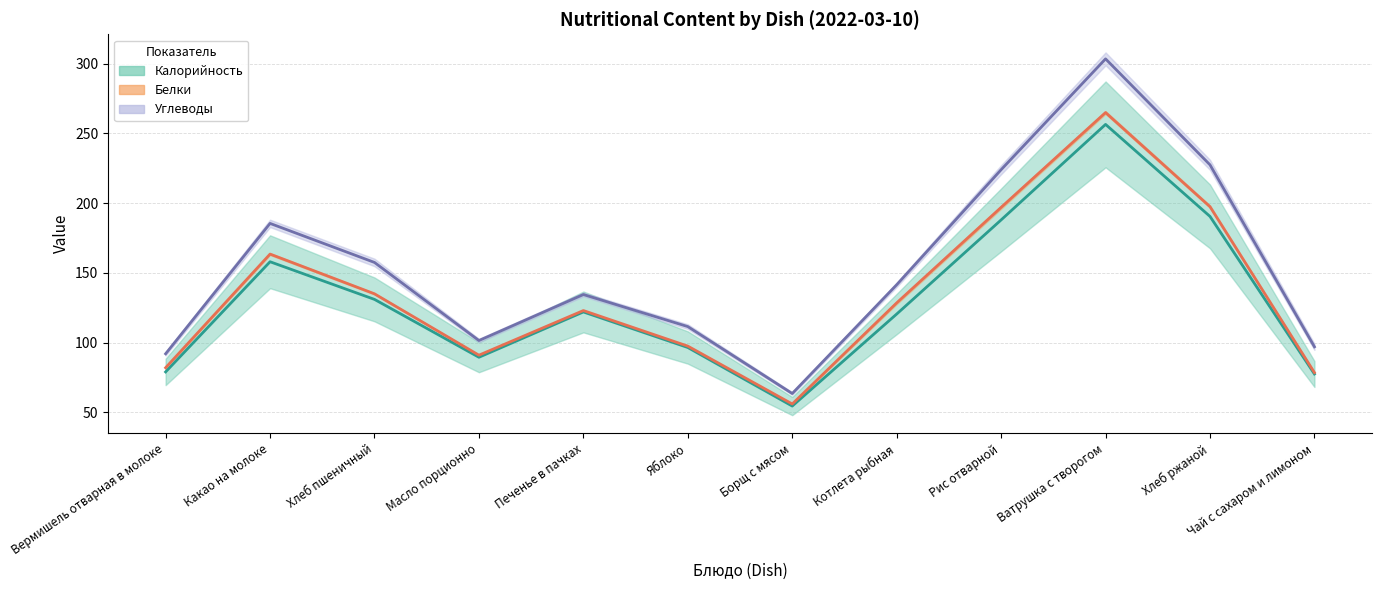

At which label does Углеводы reach its peak?

Ватрушка с творогом